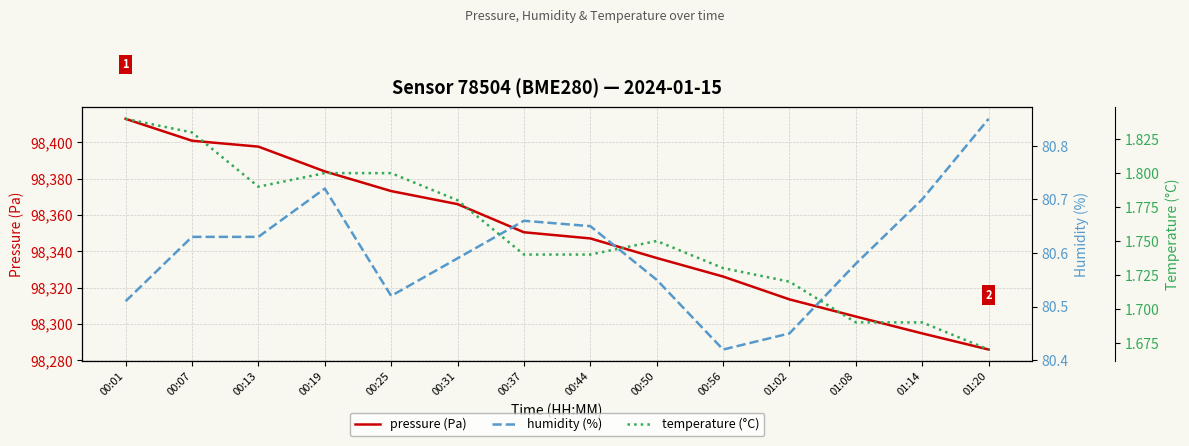

Where is the first local maximum for temperature (°C)?

00:50